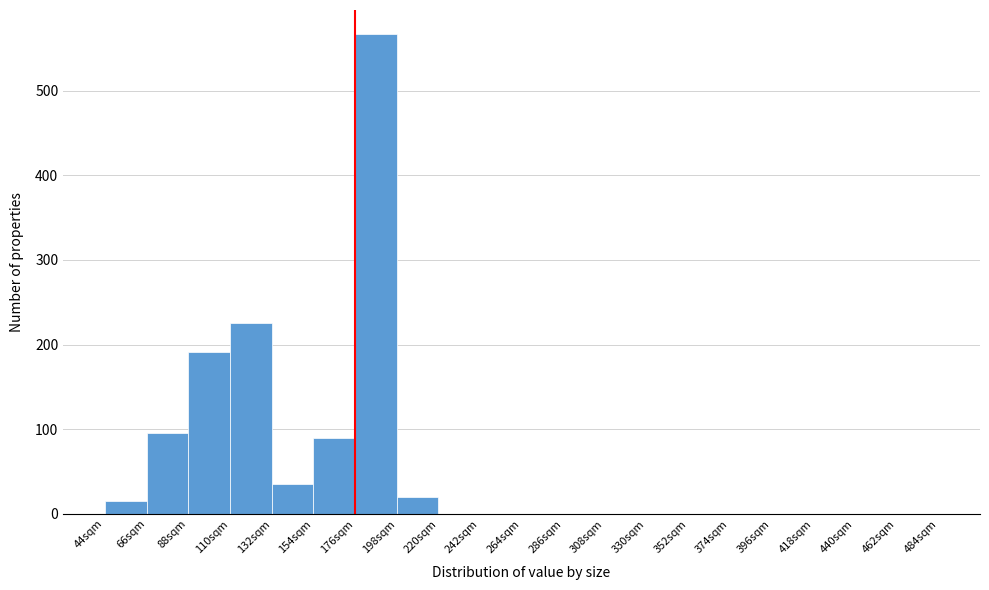

Which range on the x-axis has the tallest bar?

176 to 198